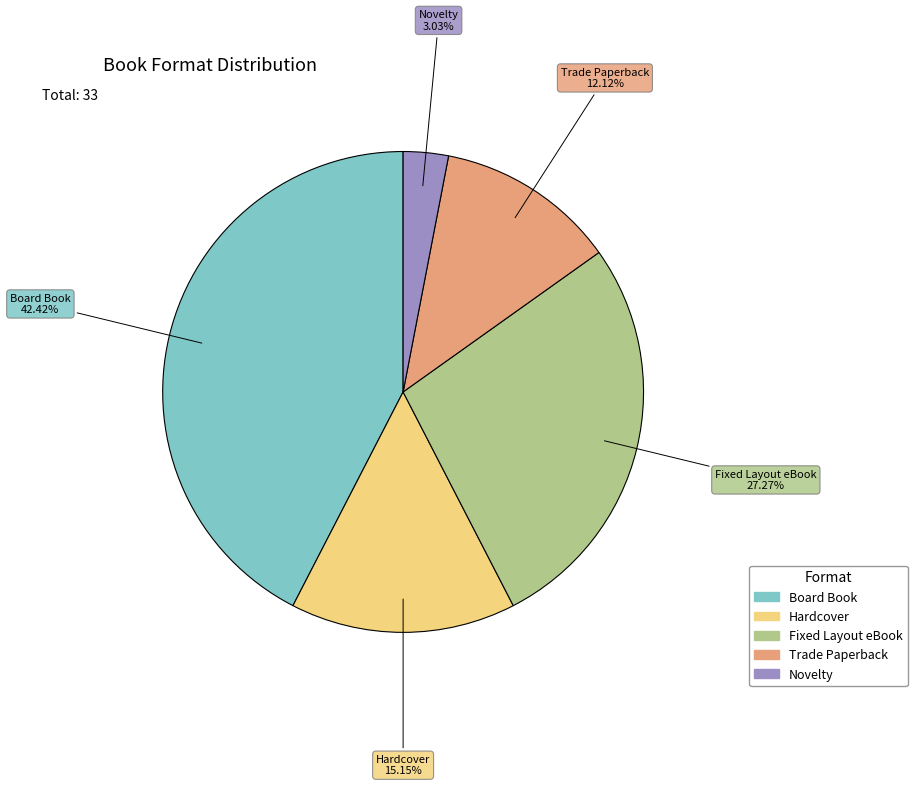

Combined, what portion of the pie is Hardcover and Fixed Layout eBook?

42.4%